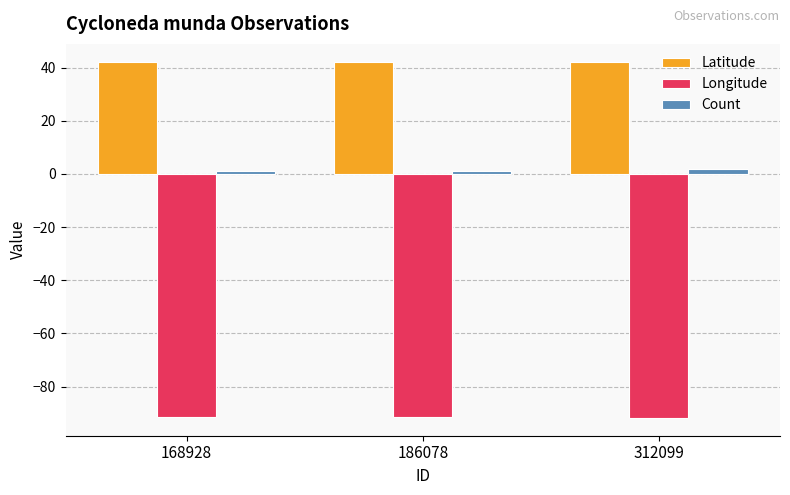

Rank the series by their average value, from highest to lowest.

Latitude, Count, Longitude